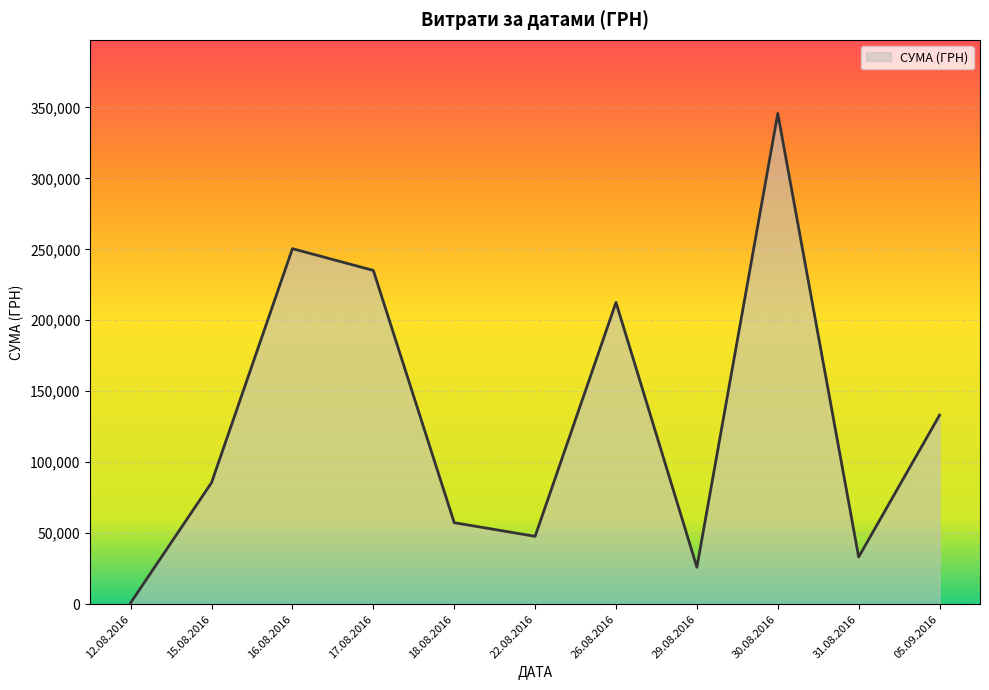

At which label is the value closest to 173342?

26.08.2016